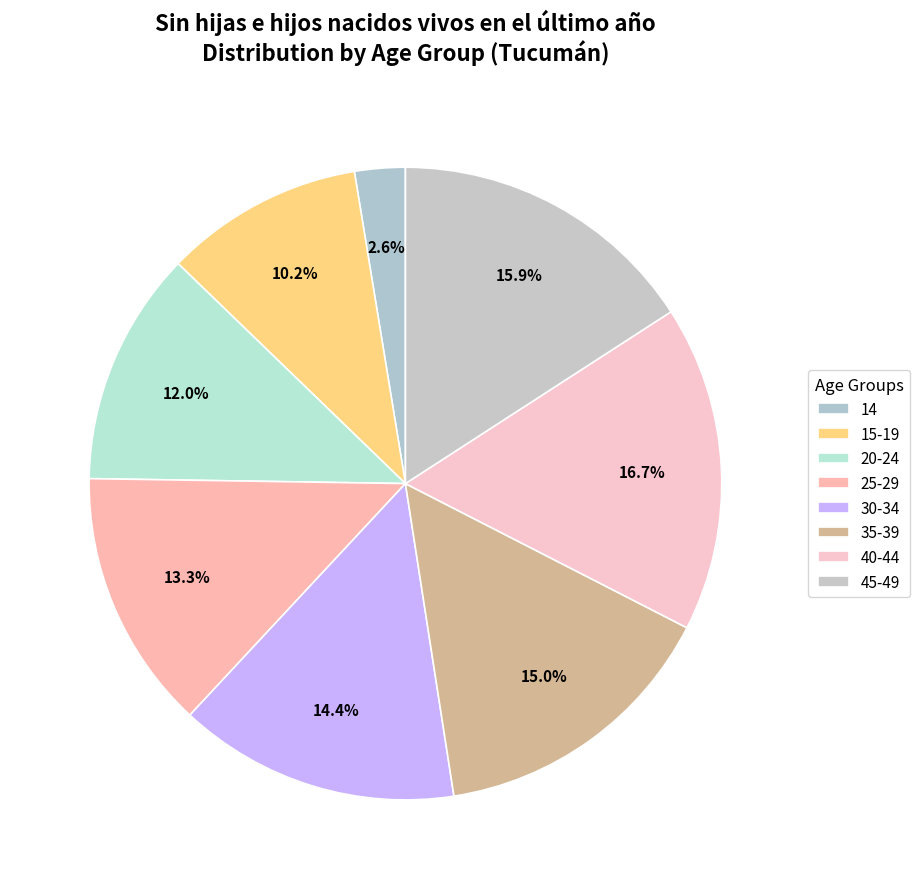

Approximately how many times larger is the value at 30-34 compared to 40-44?

0.9